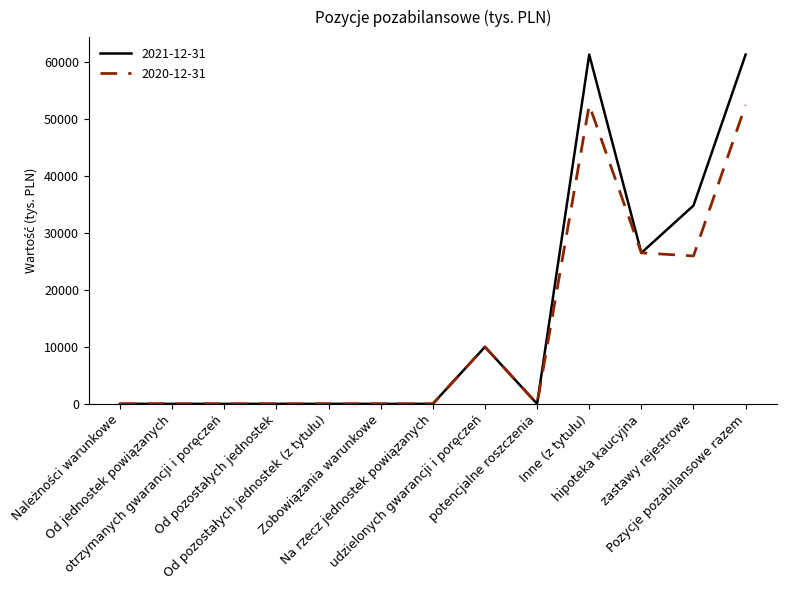

What position from the left is Od pozostałych jednostek?

4